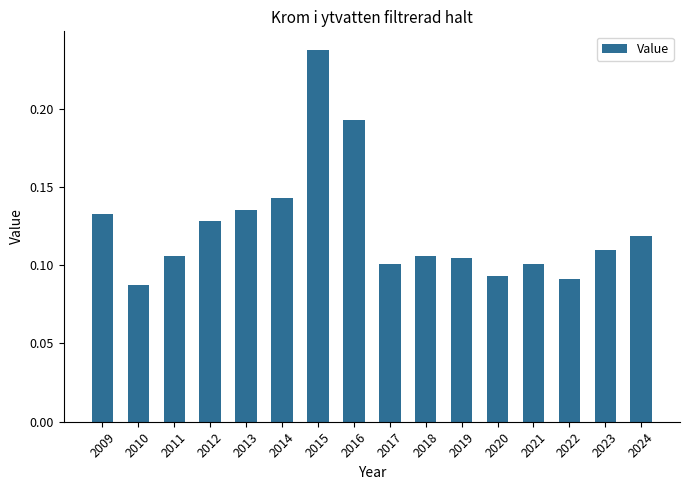

The chart shows a value of 0.2 at 2009. True or false?

False